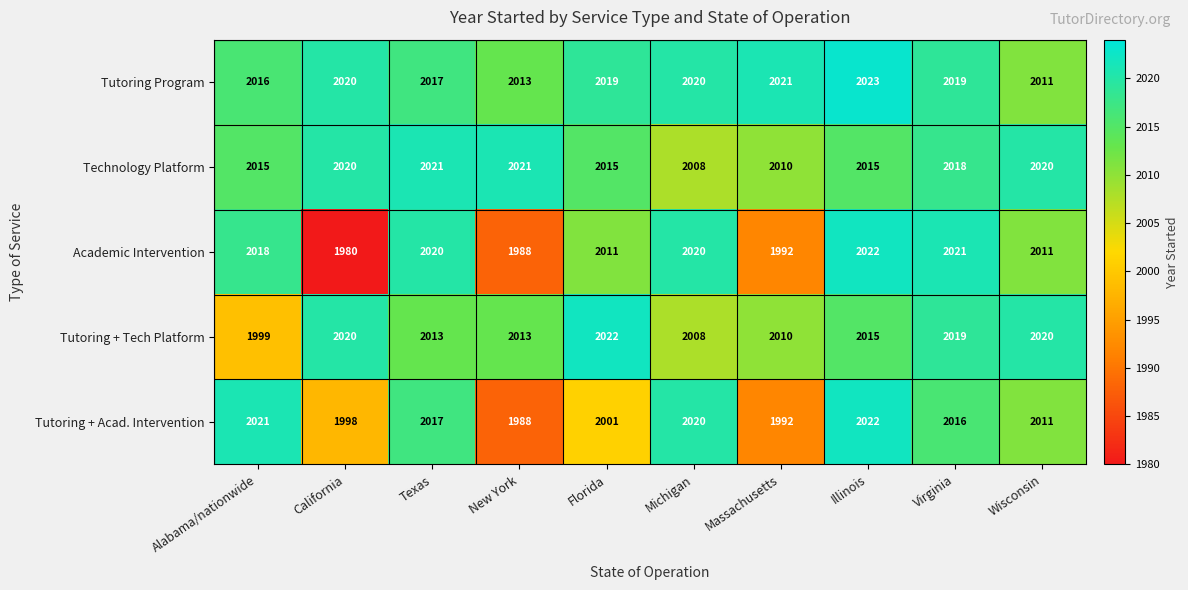

Which series has the widest spread of values?

Academic Intervention